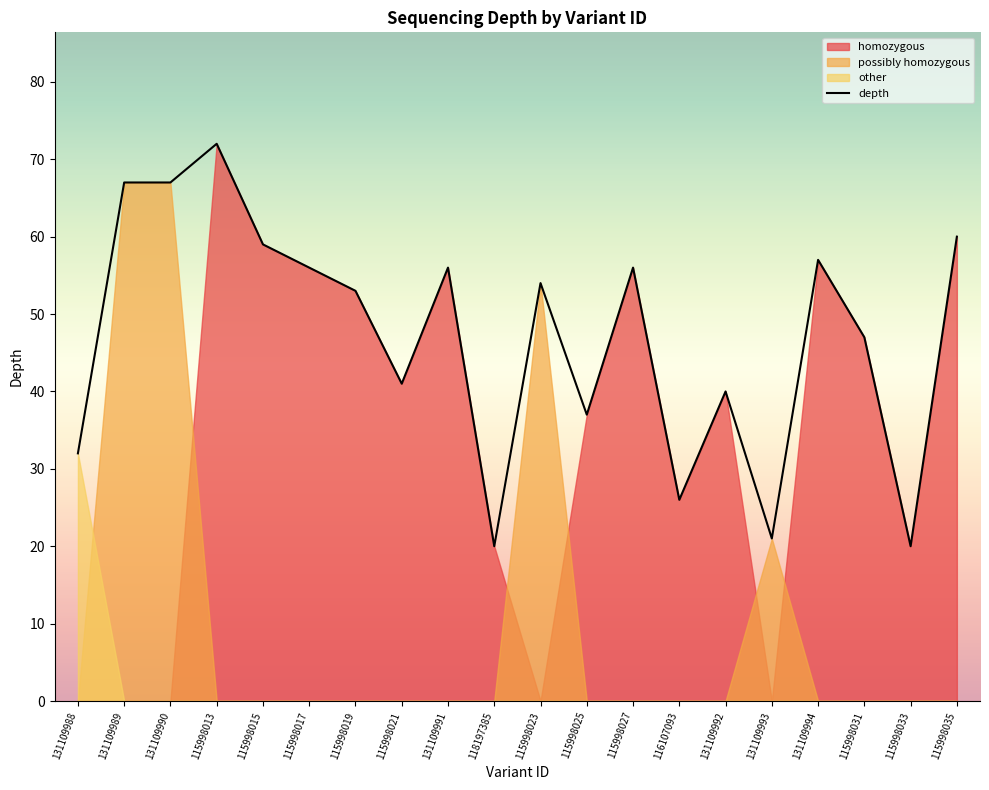

Rank the categories by value from highest to lowest.

115998013, 131109989, 131109990, 115998035, 115998015, 131109994, 115998017, 131109991, 115998027, 115998023, 115998019, 115998031, 115998021, 131109992, 115998025, 131109988, 116107093, 131109993, 118197385, 115998033